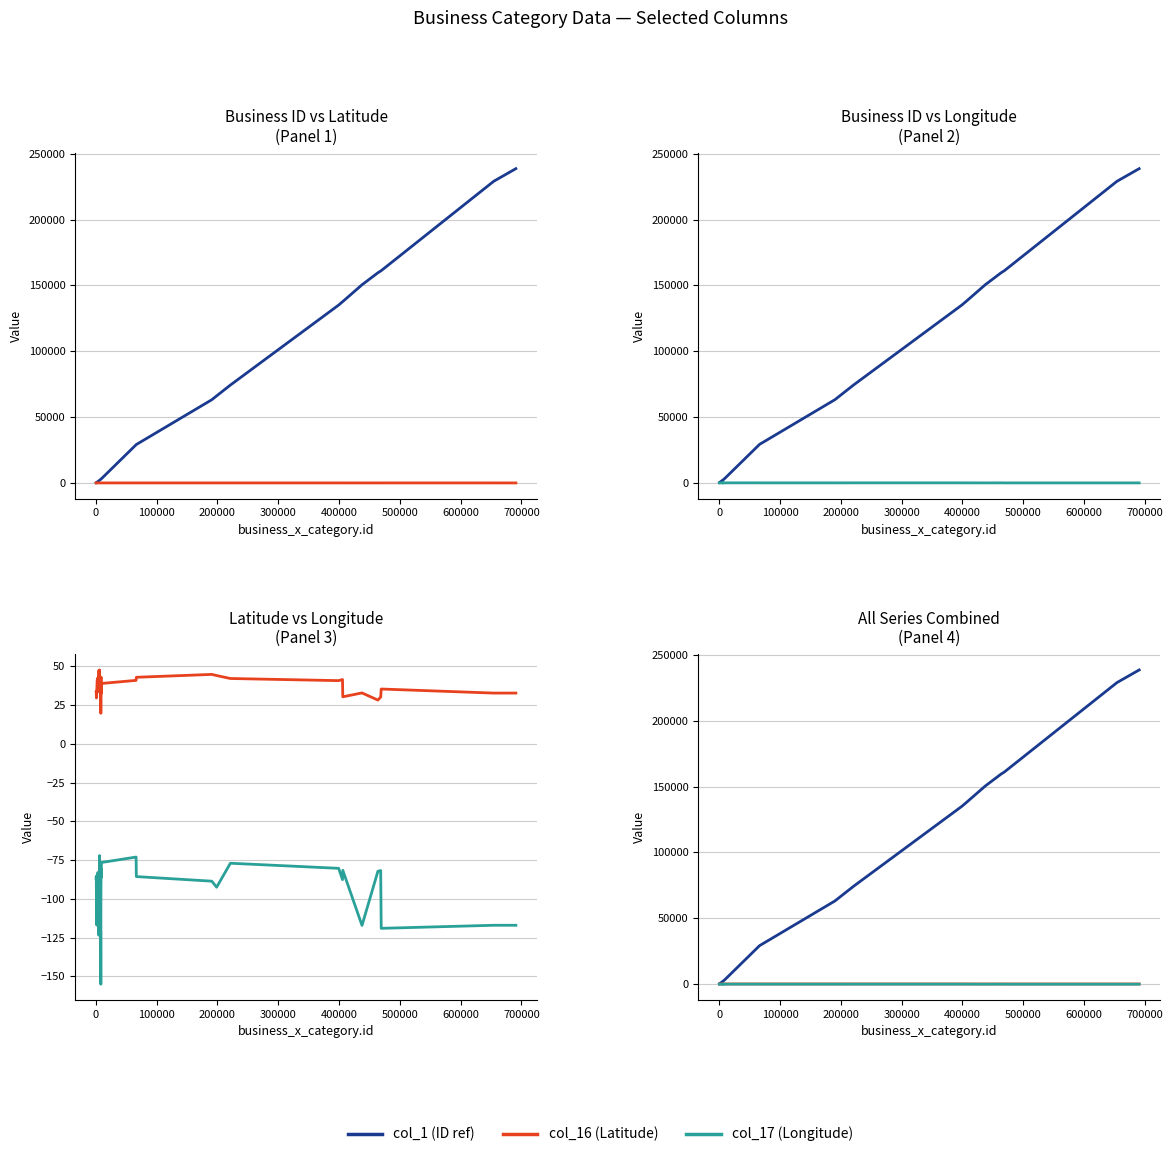

List the series in order of their peak value, lowest first.

col_17 (Longitude), col_16 (Latitude), col_1 (ID ref)